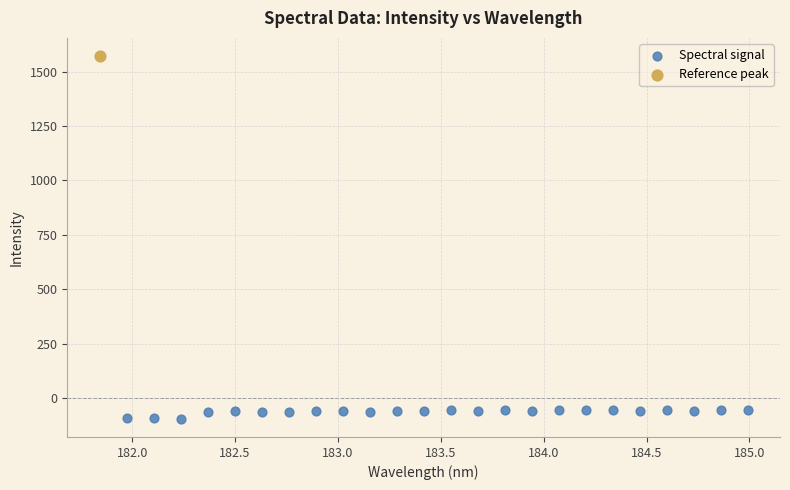

What are all the series names shown in the legend?

Spectral signal, Reference peak